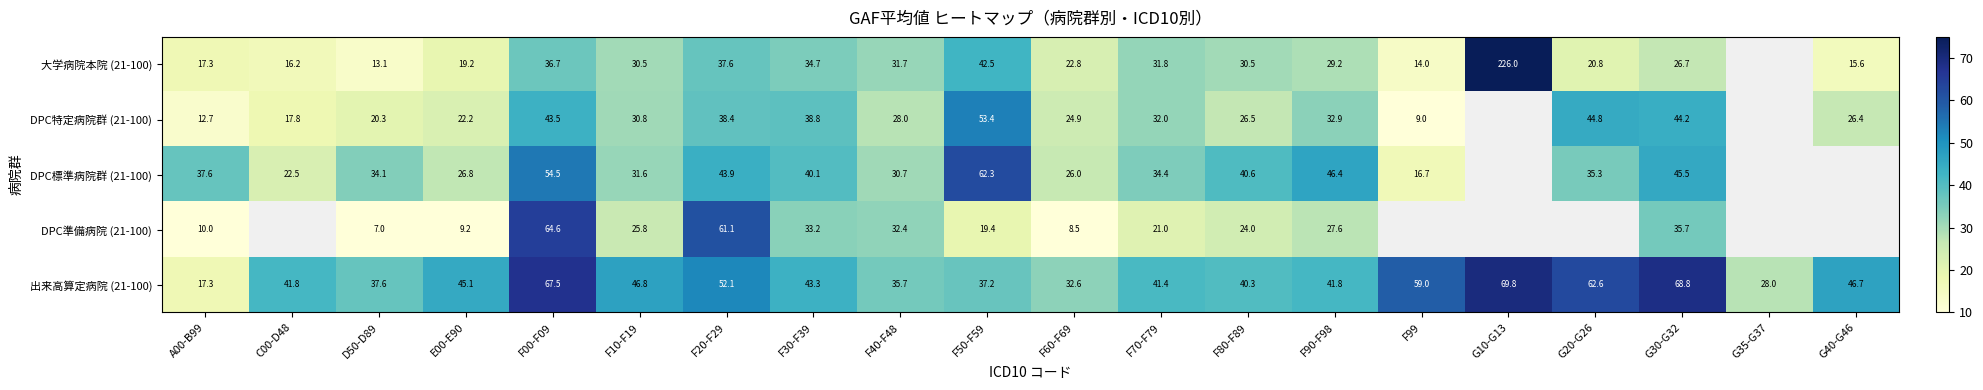

What is the total value across all series at D50-D89?

112.1